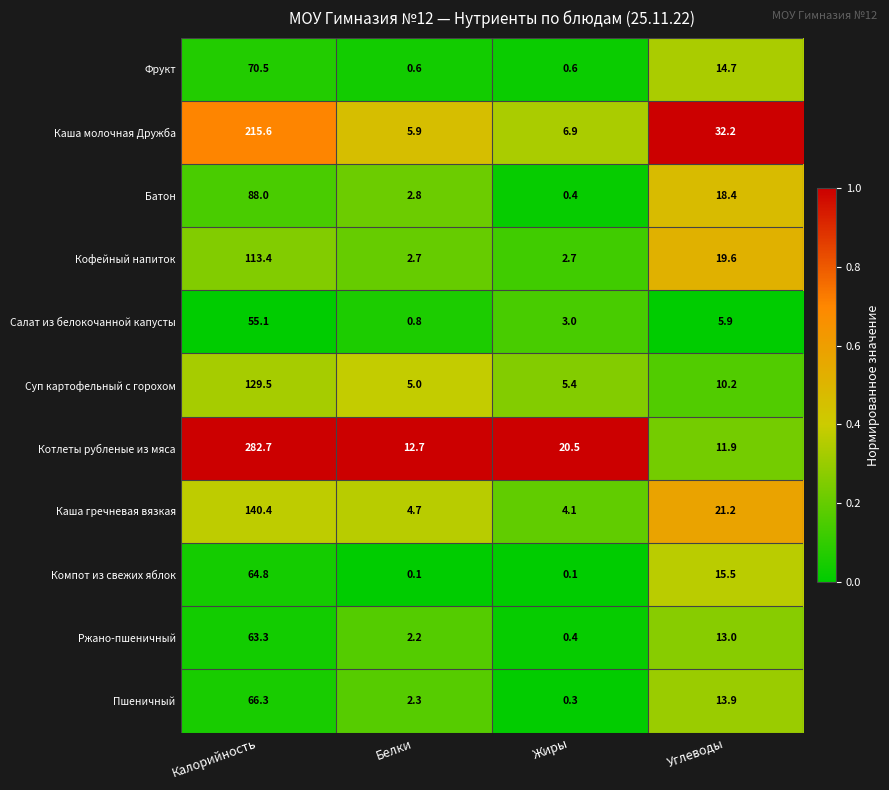

What value does the Фрукт series have at Белки?

0.6